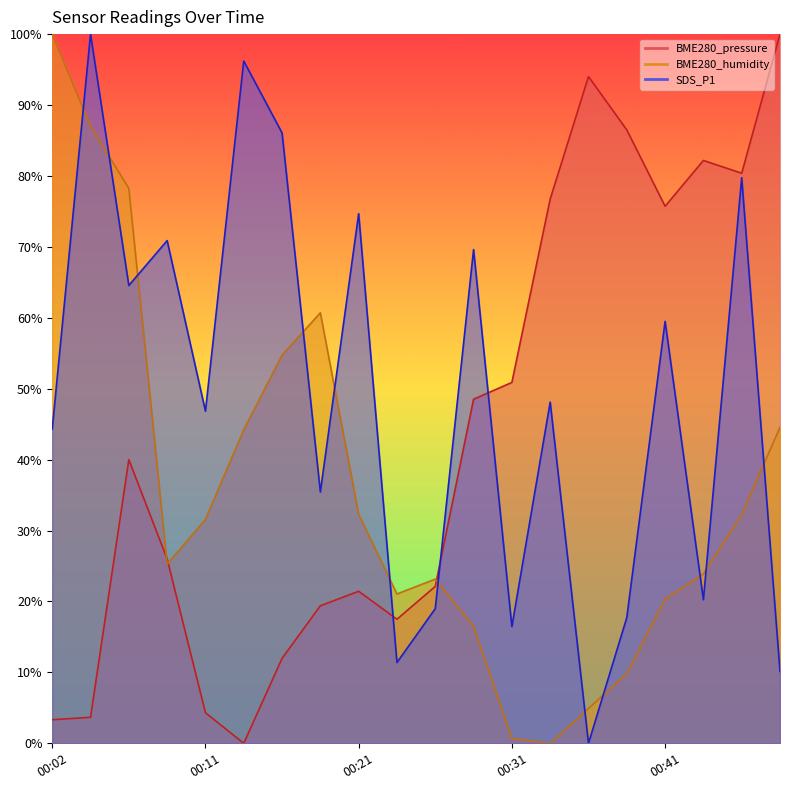

In BME280_humidity, how many points are lower than both neighbors (excluding endpoints)?

3